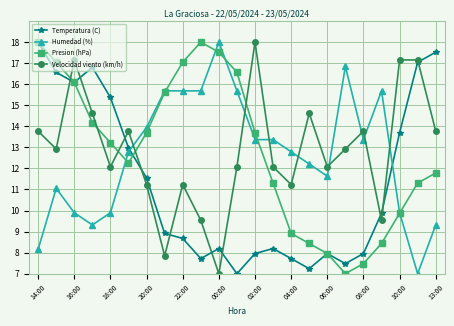

What is the maximum value for Presion (hPa)?

18.0